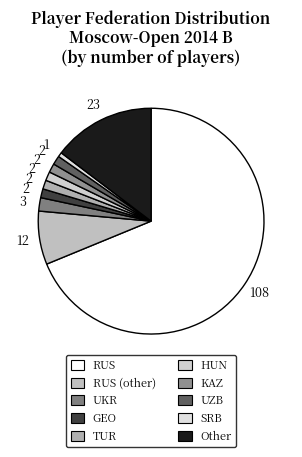

How many slices are in this pie chart?

10